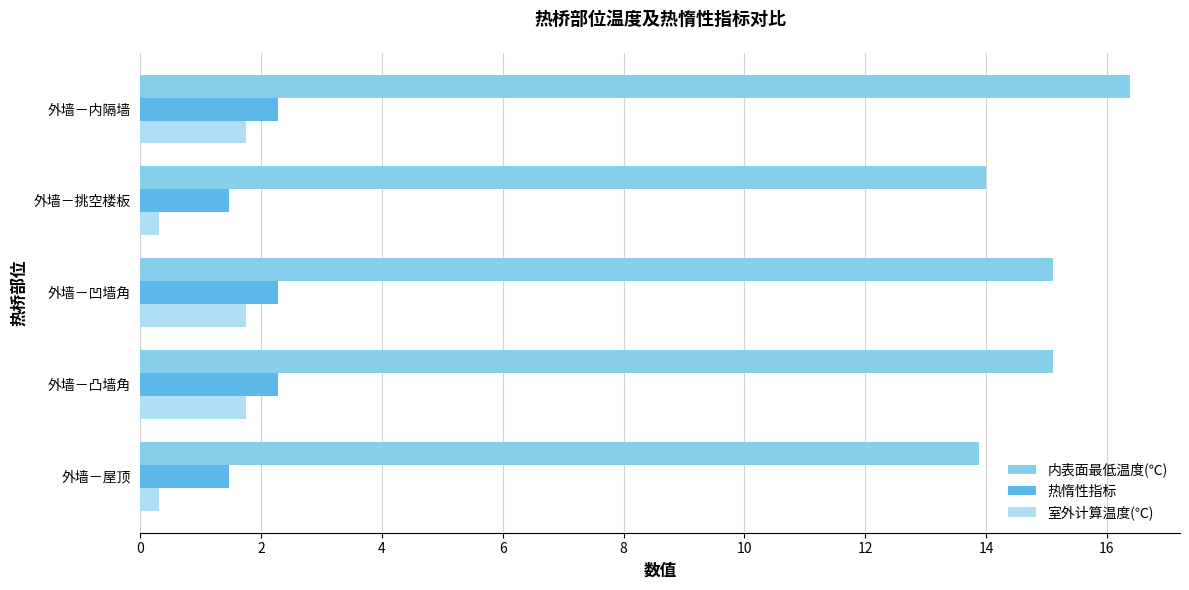

Count the number of data series in this chart.

3